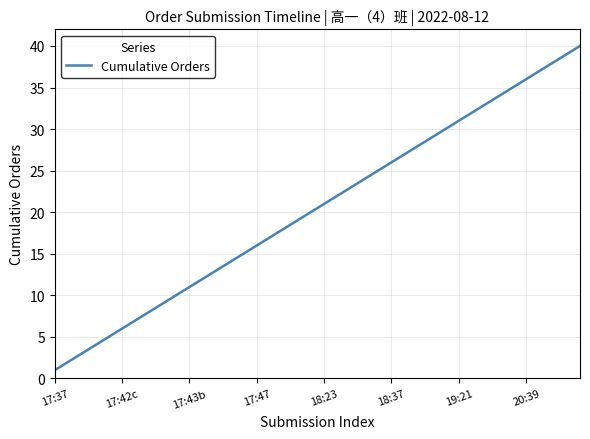

True or false: the data has more than 0 interior local peaks.

False